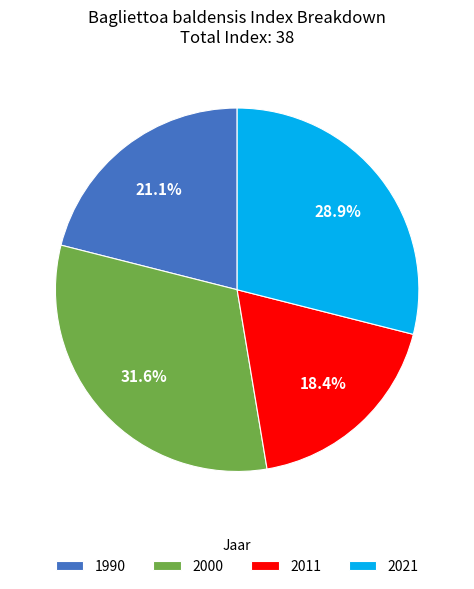

Is 1990 the majority of the pie?

No